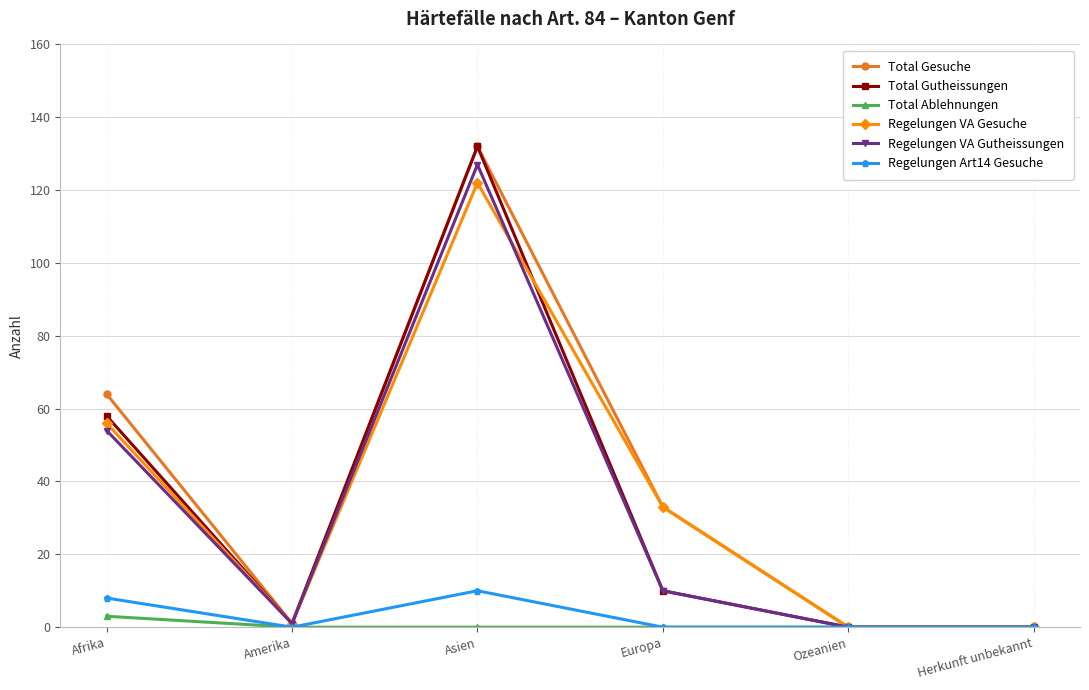

Count the number of categories in the chart.

6